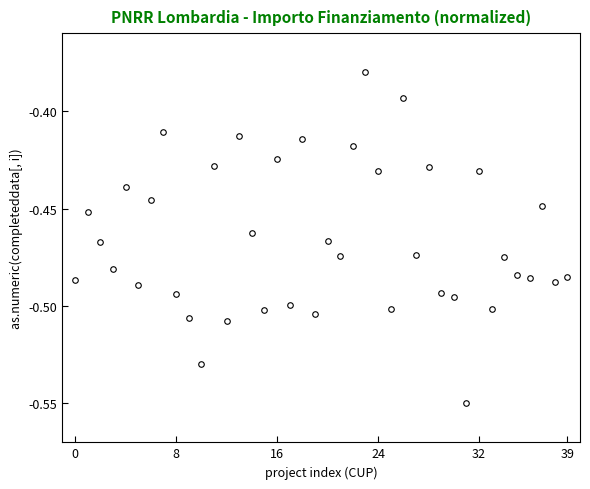

Does the chart have visible grid lines?

No